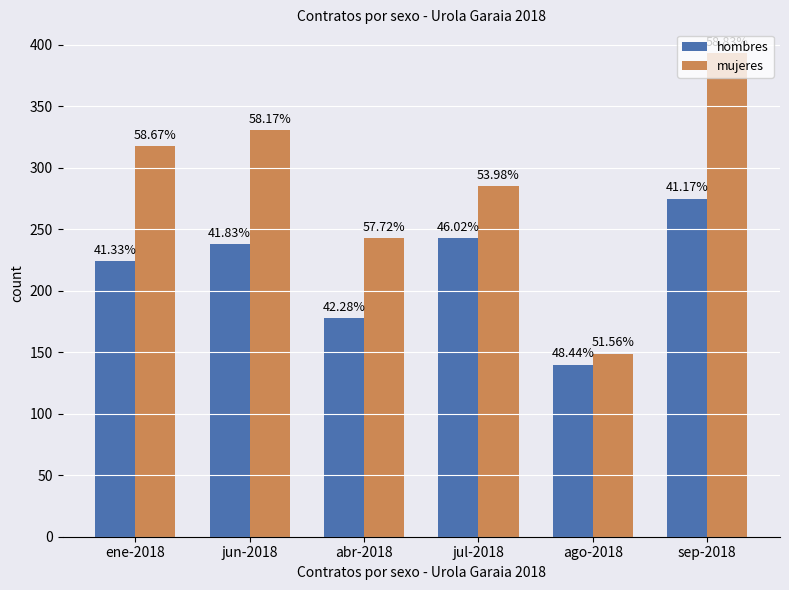

How many groups of bars are there?

6